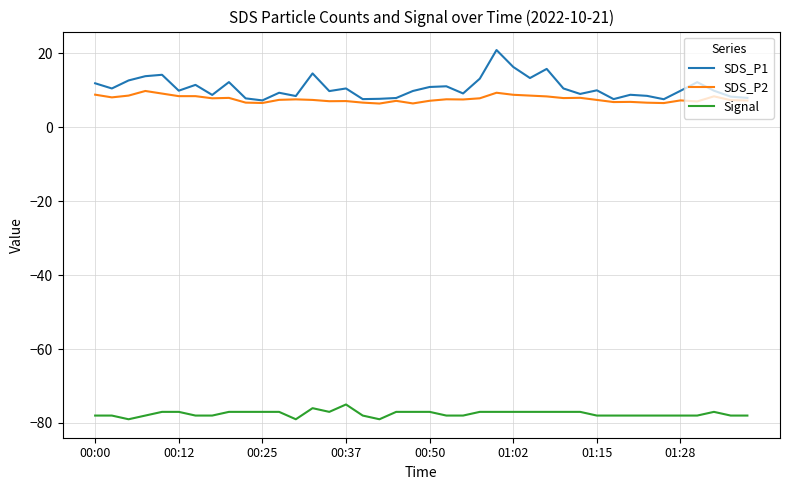

Which series has the largest range (max minus min)?

SDS_P1